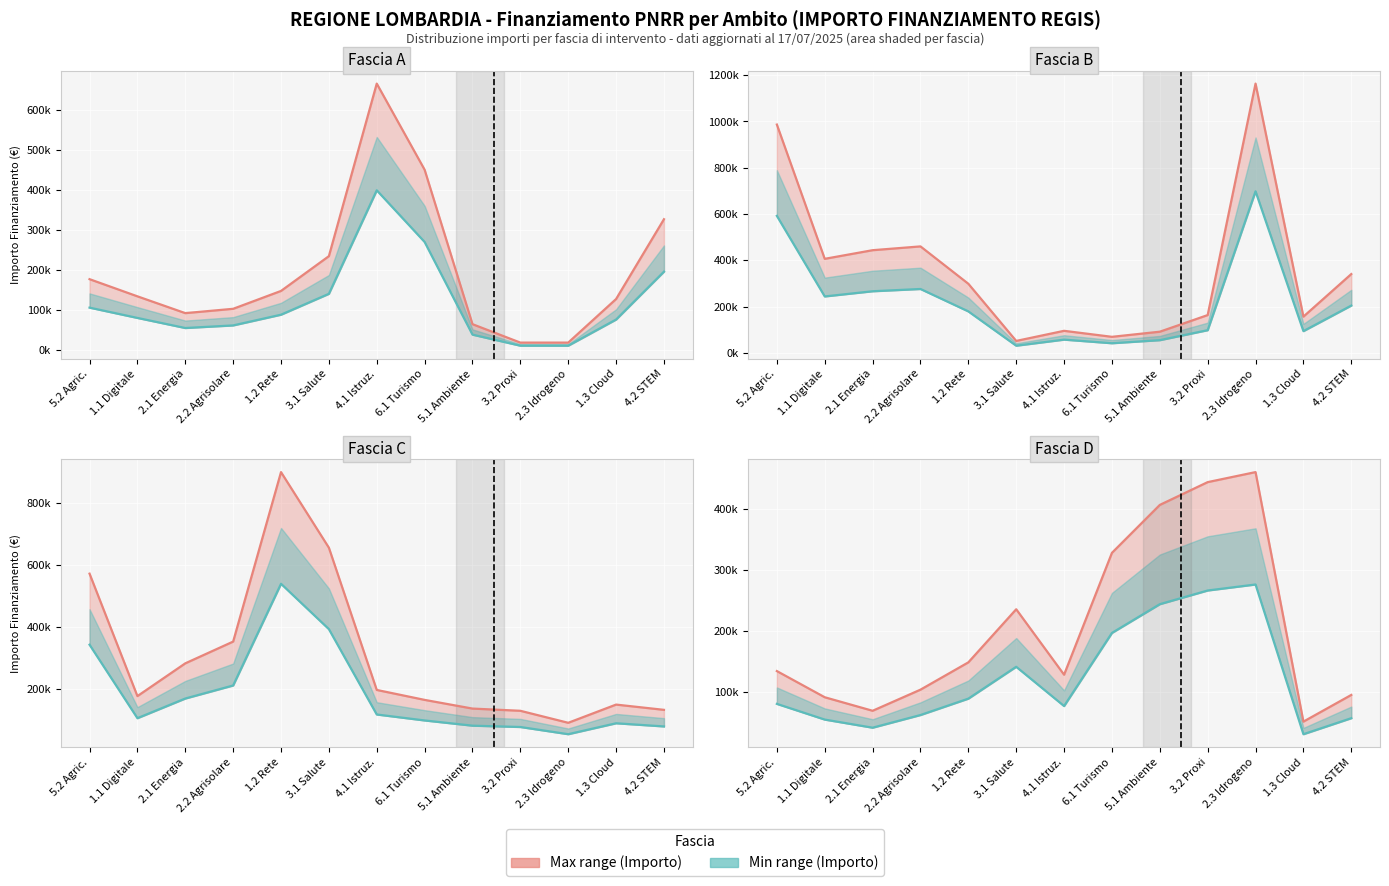

Count the number of data series in this chart.

2